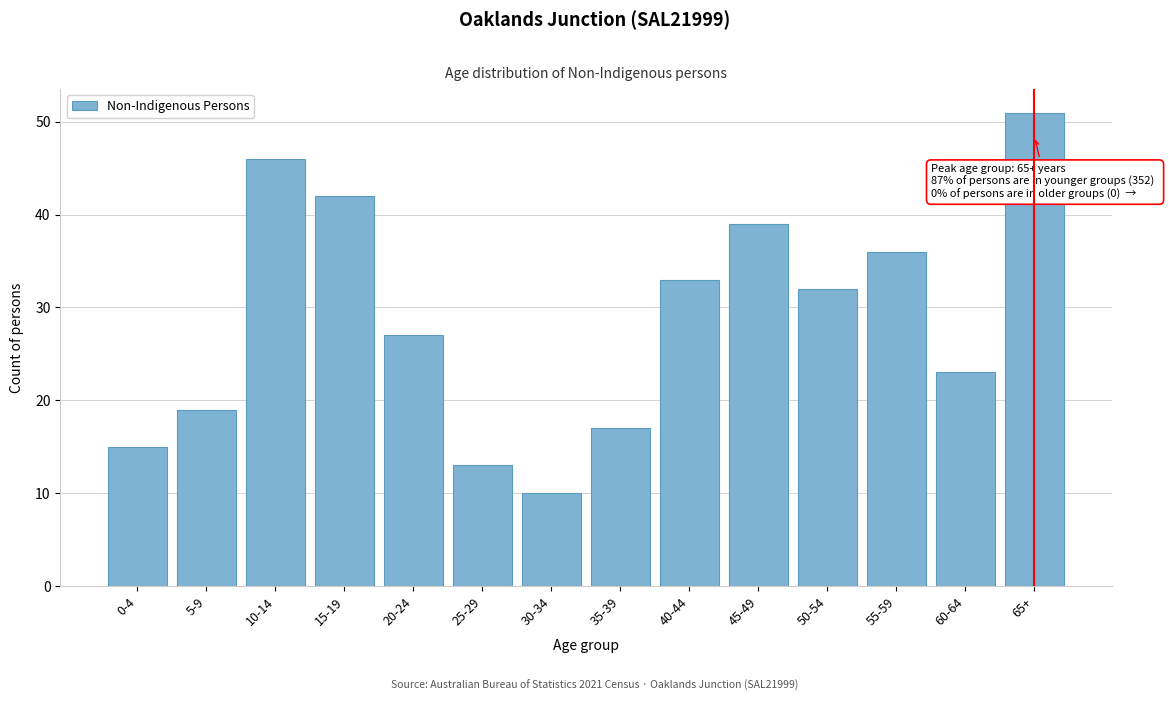

Reading left to right, list all the values displayed in this chart.

0-4=15	5-9=19	10-14=46	15-19=42	20-24=27	25-29=13	30-34=10	35-39=17	40-44=33	45-49=39	50-54=32	55-59=36	60-64=23	65+=51